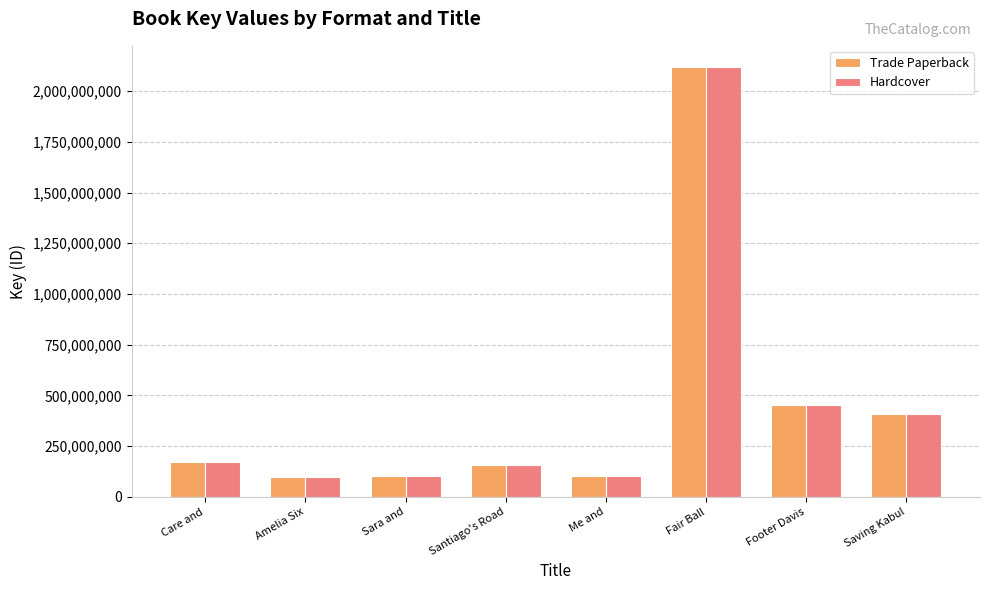

What is the total value across all series at Saving Kabul?

817757684